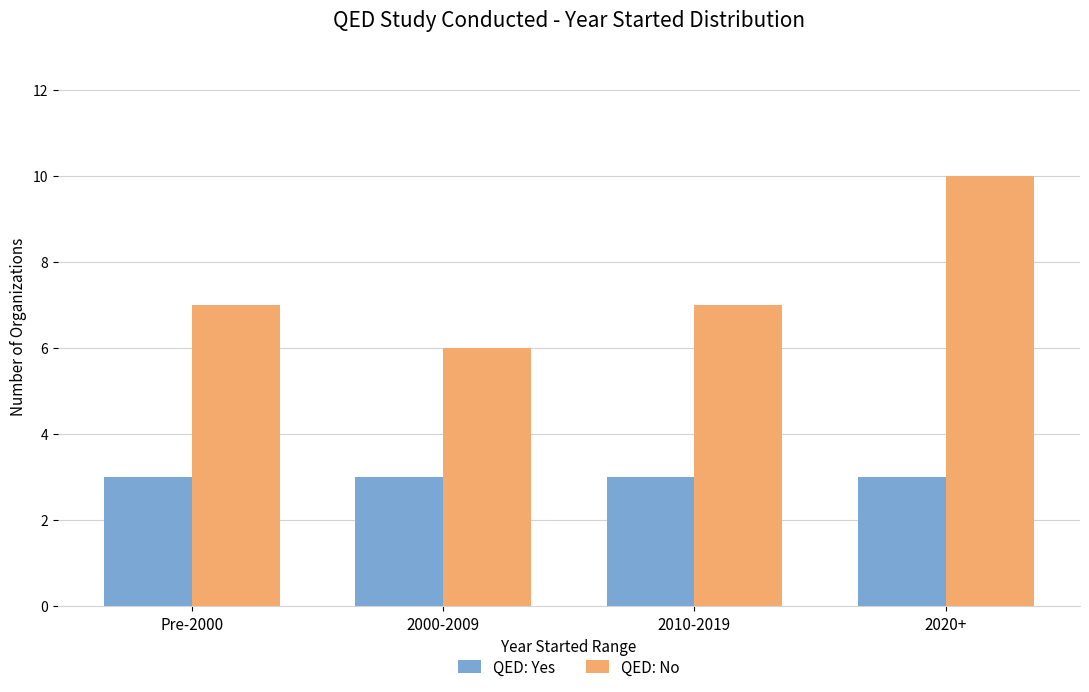

What is the lowest value of the QED: No series?

6